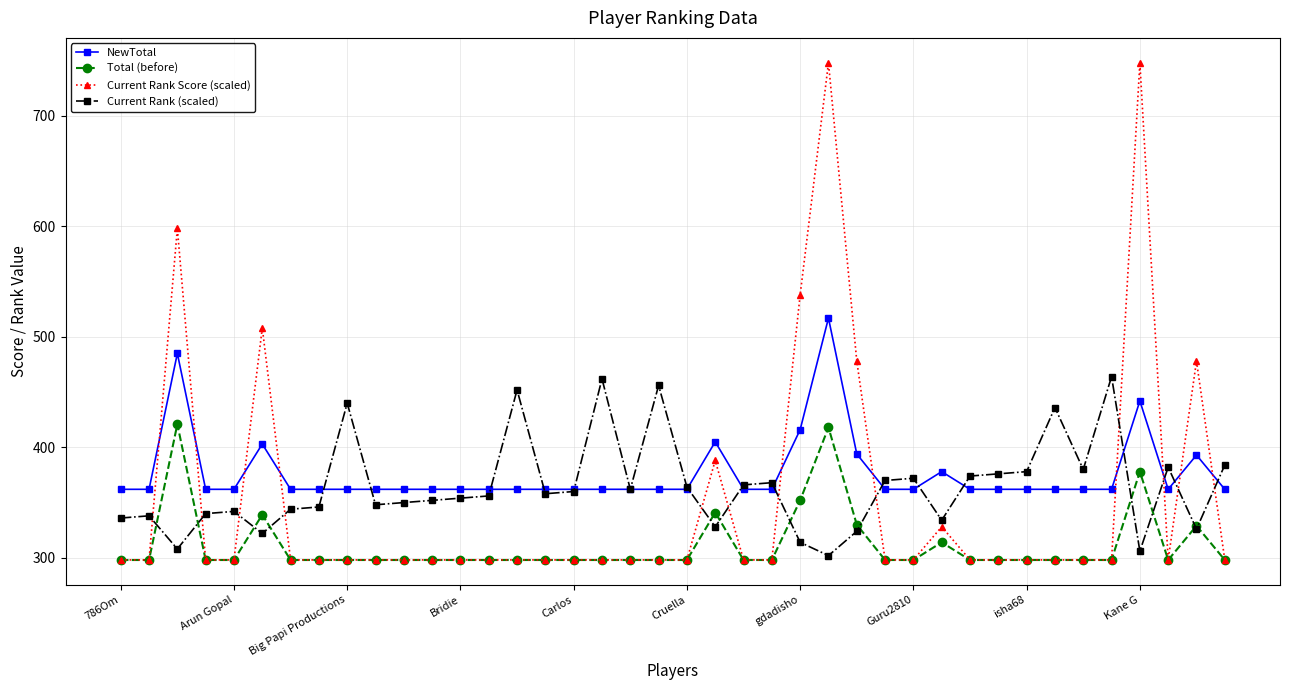

How many lines are shown in the chart?

4